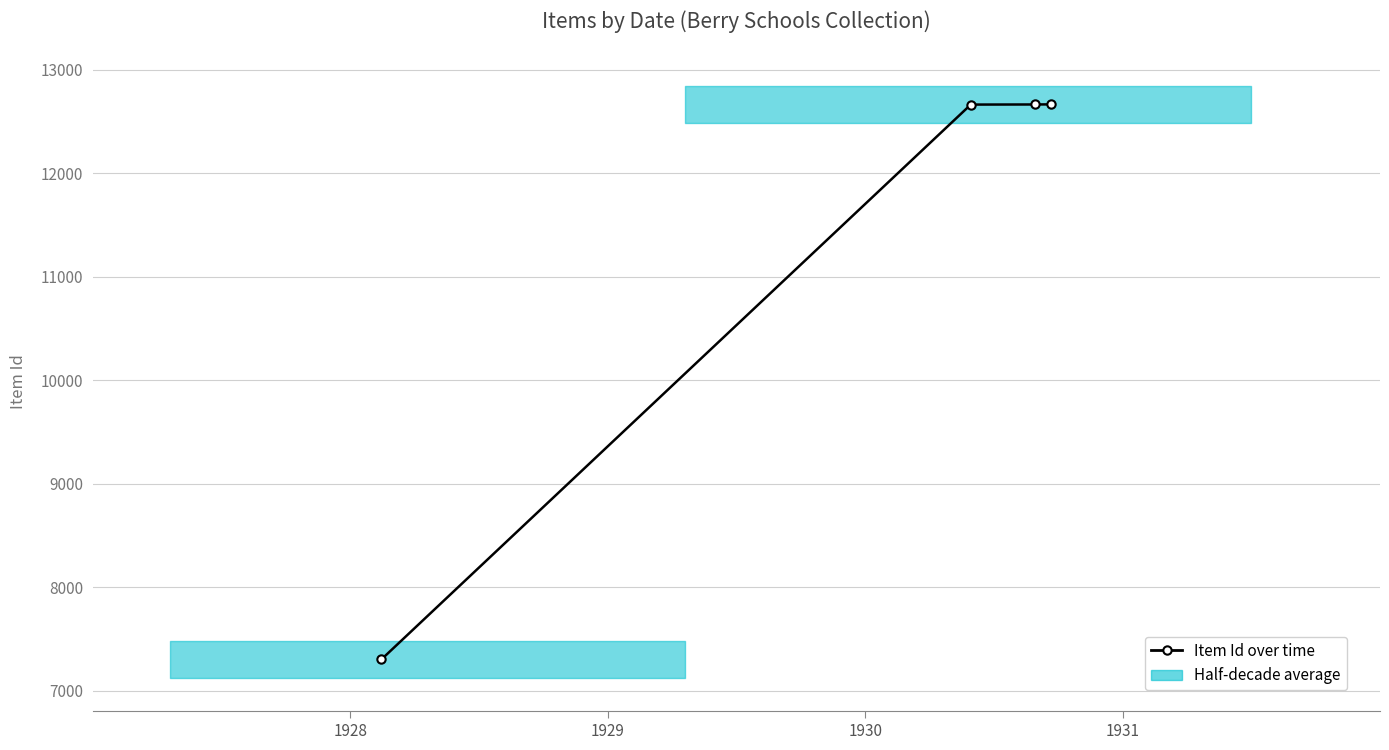

Between 1929 and 1928, which is larger?

1929